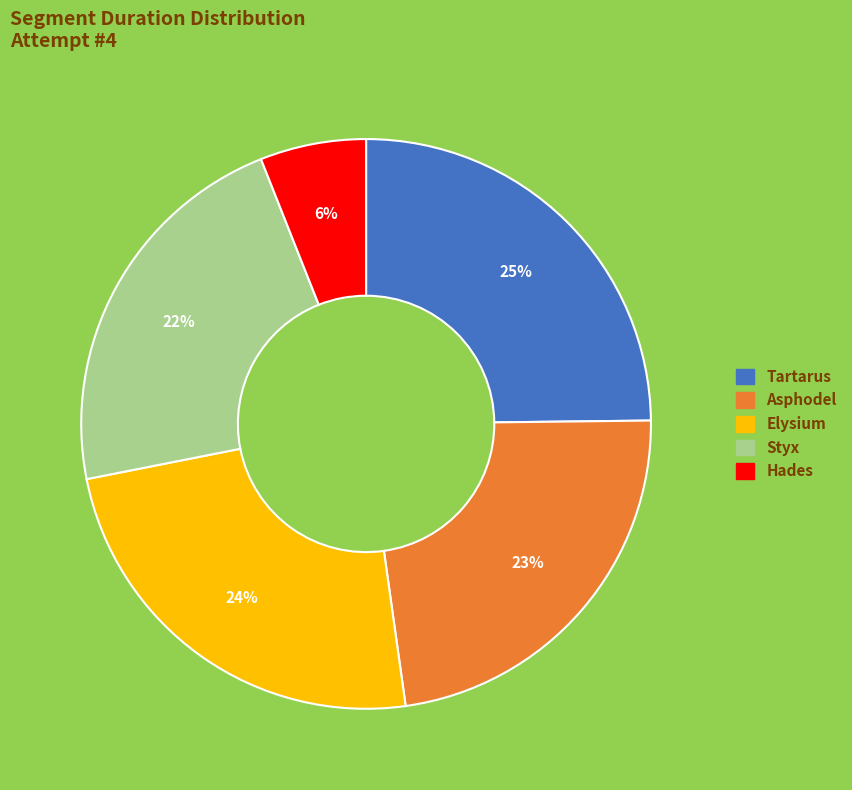

Rank the categories by value from lowest to highest.

Hades, Styx, Asphodel, Elysium, Tartarus